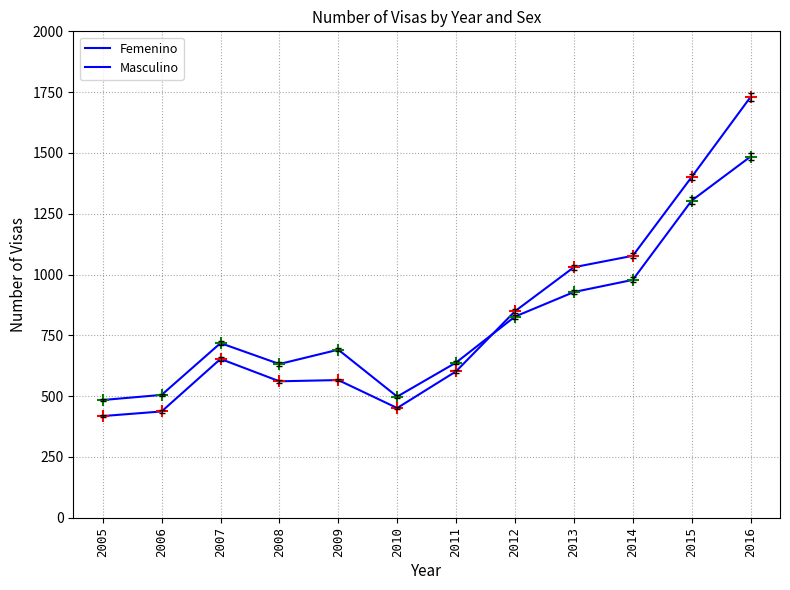

Reading left to right, list all the values displayed in this chart.

Femenino: 484	505	718	632	691	498	638	827	928	978	1304	1485
Masculino: 418	437	653	561	566	451	602	849	1030	1077	1401	1730